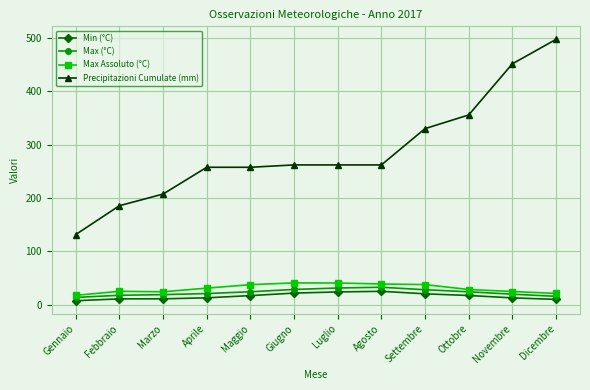

True or false: Max (°C) has more than 0 interior local peaks.

True